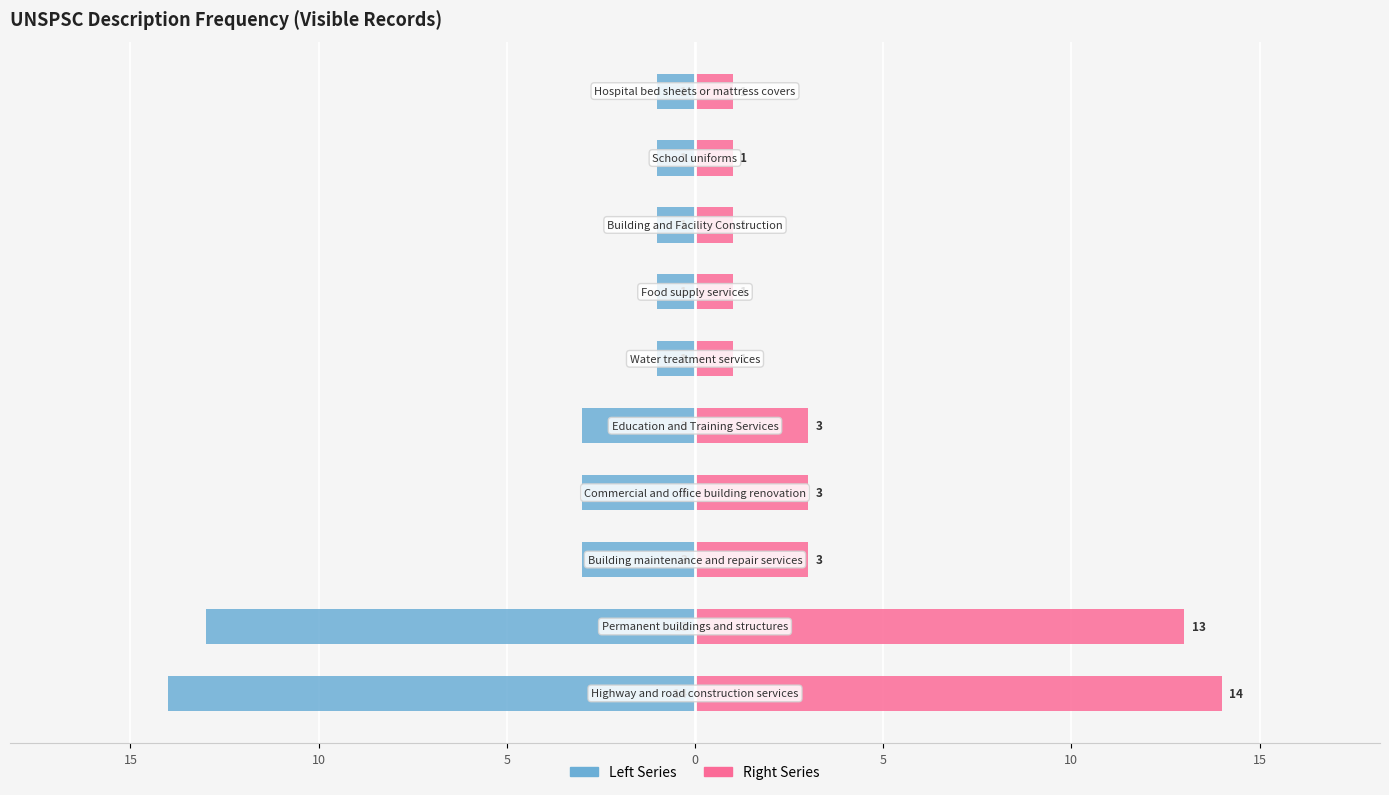

Rank the series by their maximum value, from highest to lowest.

Right Series, Left Series